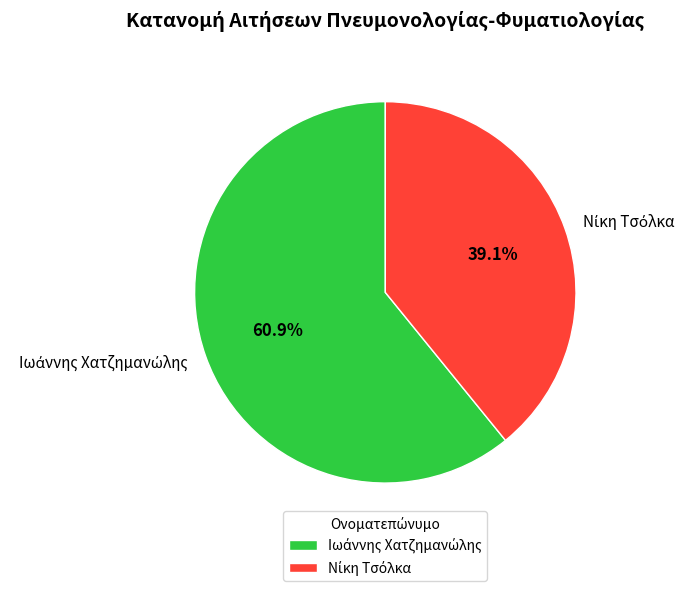

Does any single category account for the majority?

Yes